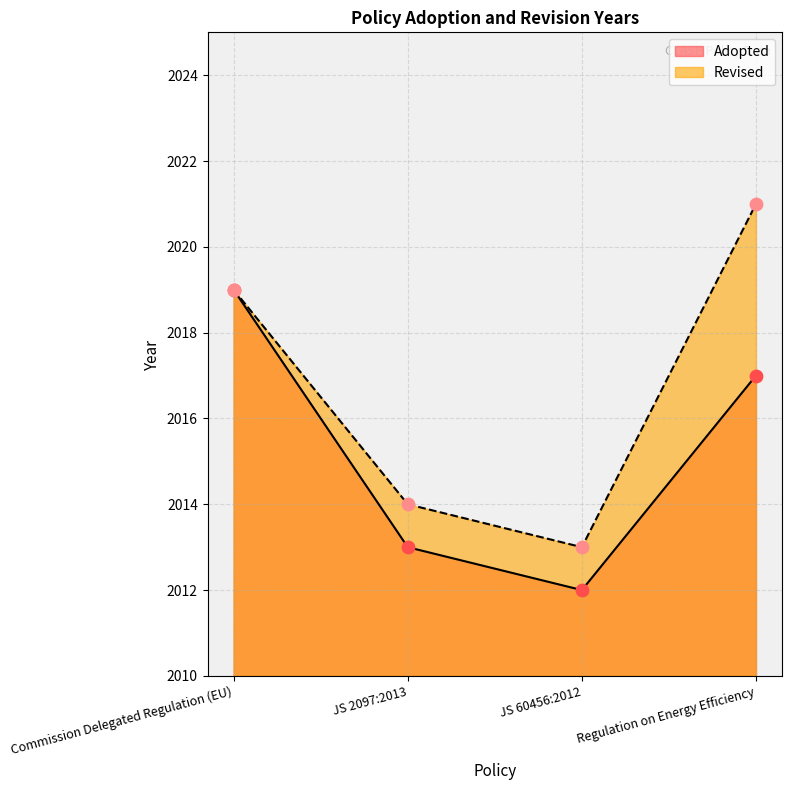

What is the ratio of the value at Commission Delegated Regulation (EU) to the value at Regulation on Energy Efficiency?

1.0